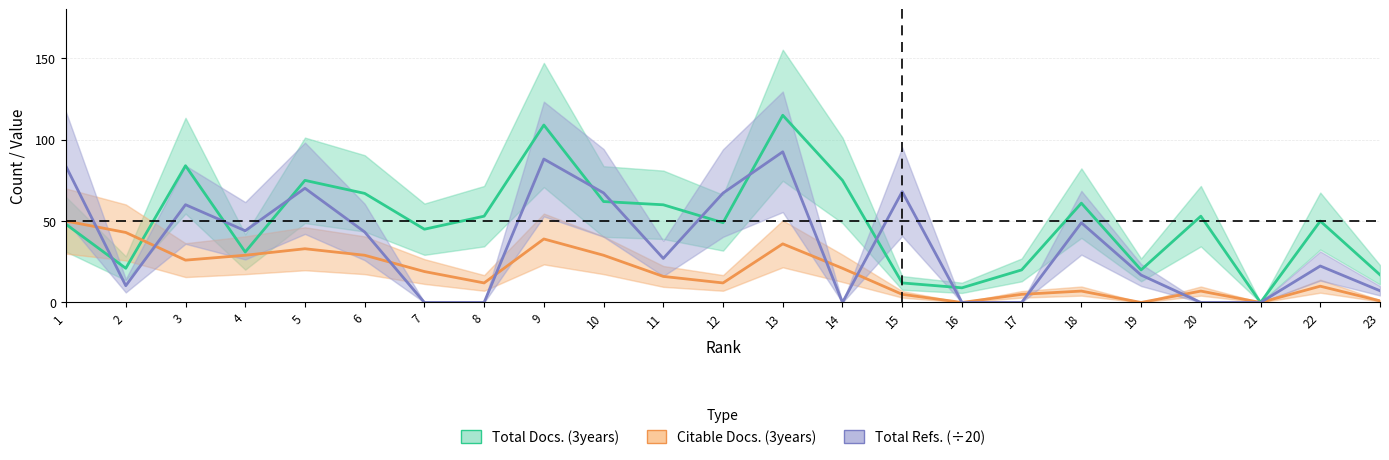

The Citable Docs. (3years) series shows 26.0 at 3. True or false?

True